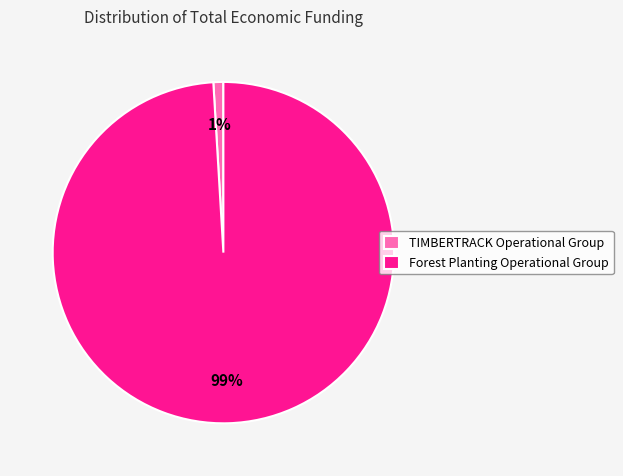

Does any single category account for the majority?

Yes